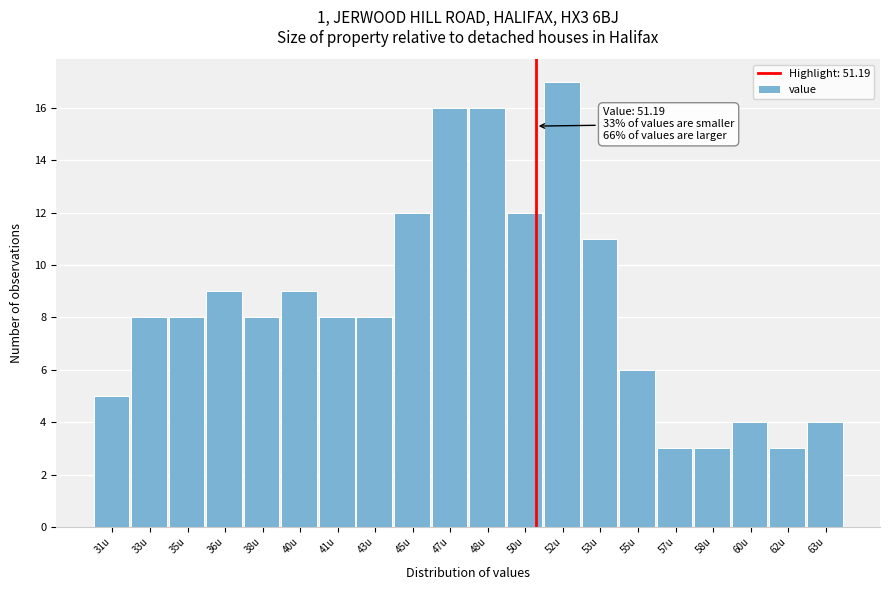

Reading left to right, extract all data points from this chart.

31u=5	33u=8	35u=8	36u=9	38u=8	40u=9	41u=8	43u=8	45u=12	47u=16	48u=16	50u=12	52u=17	53u=11	55u=6	57u=3	58u=3	60u=4	62u=3	63u=4